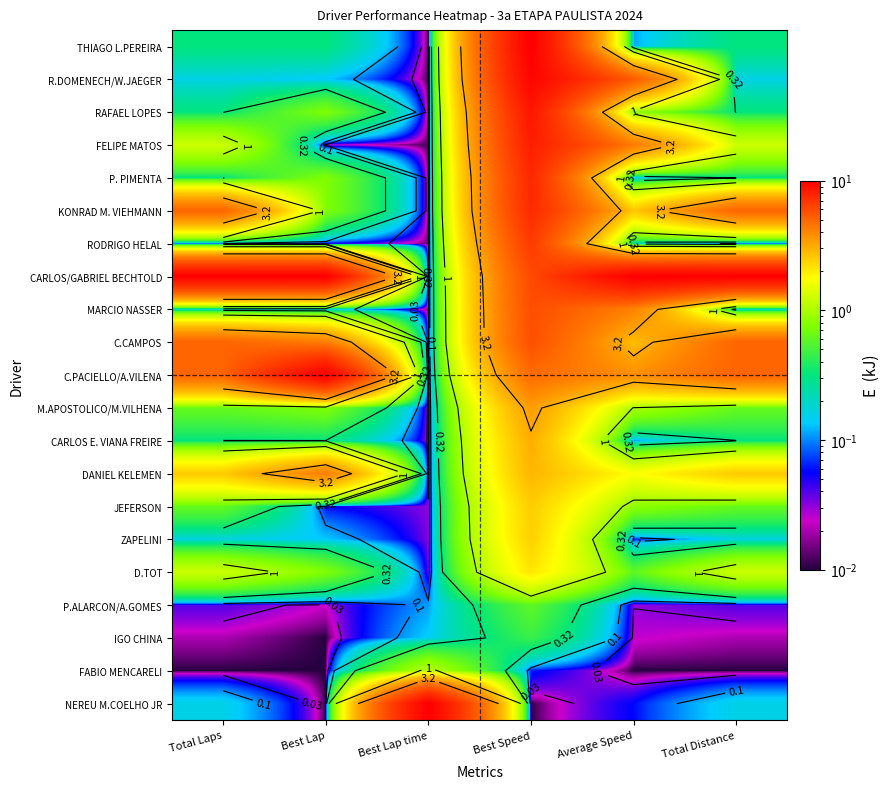

At which category is the sum across all series the highest?

Best Speed